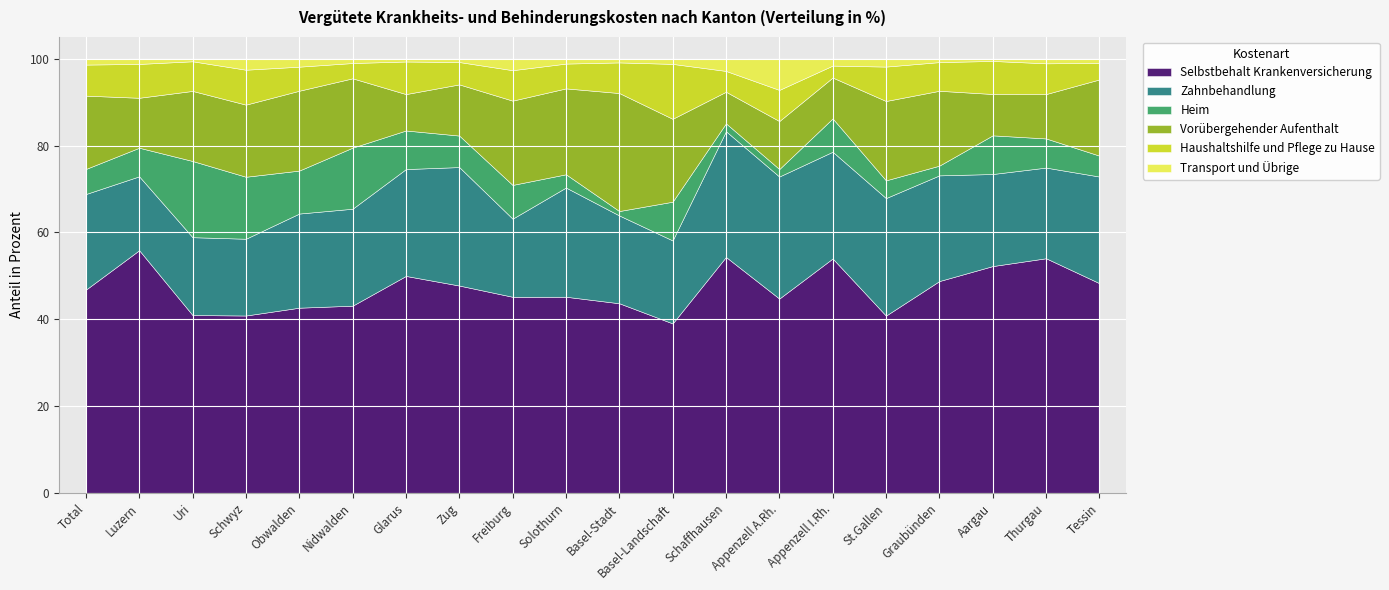

How many interior local peaks does the Transport und Übrige series have?

5